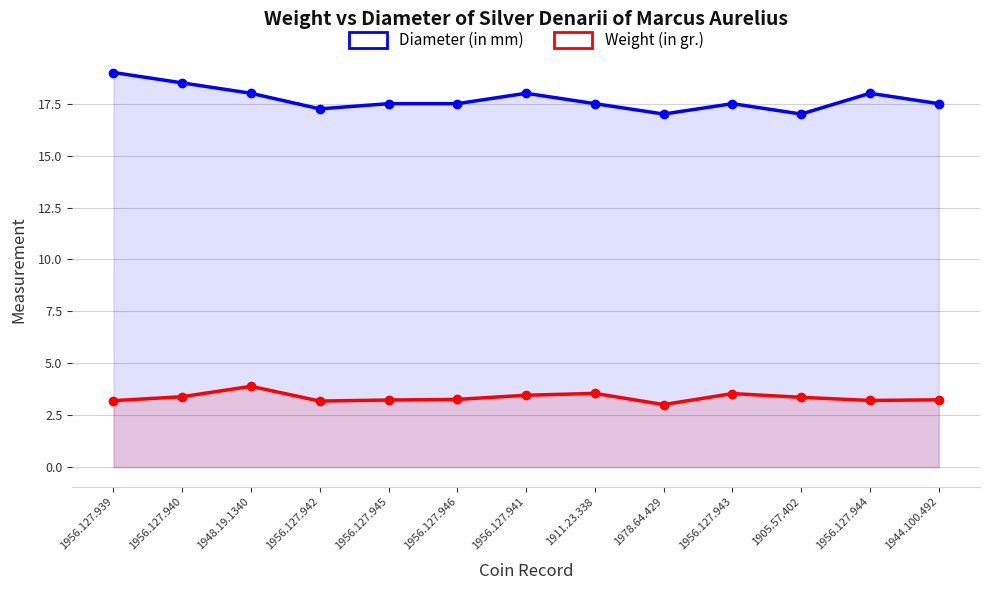

At which label is Weight (in gr.) closest to 3?

1978.64.429